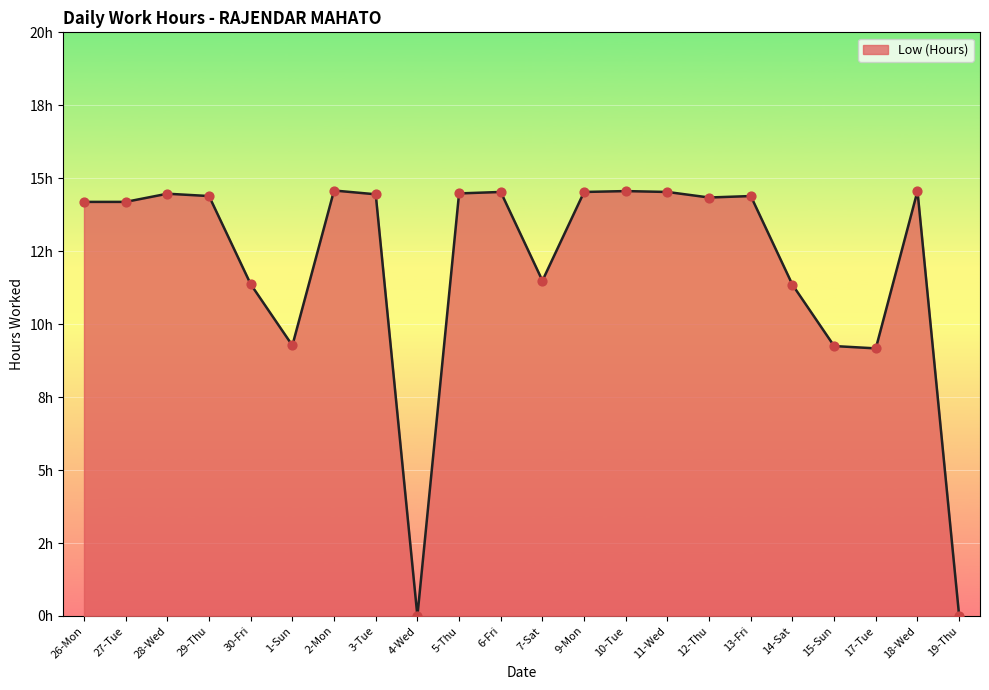

Approximately how many times larger is the value at 26-Mon compared to 1-Sun?

1.5